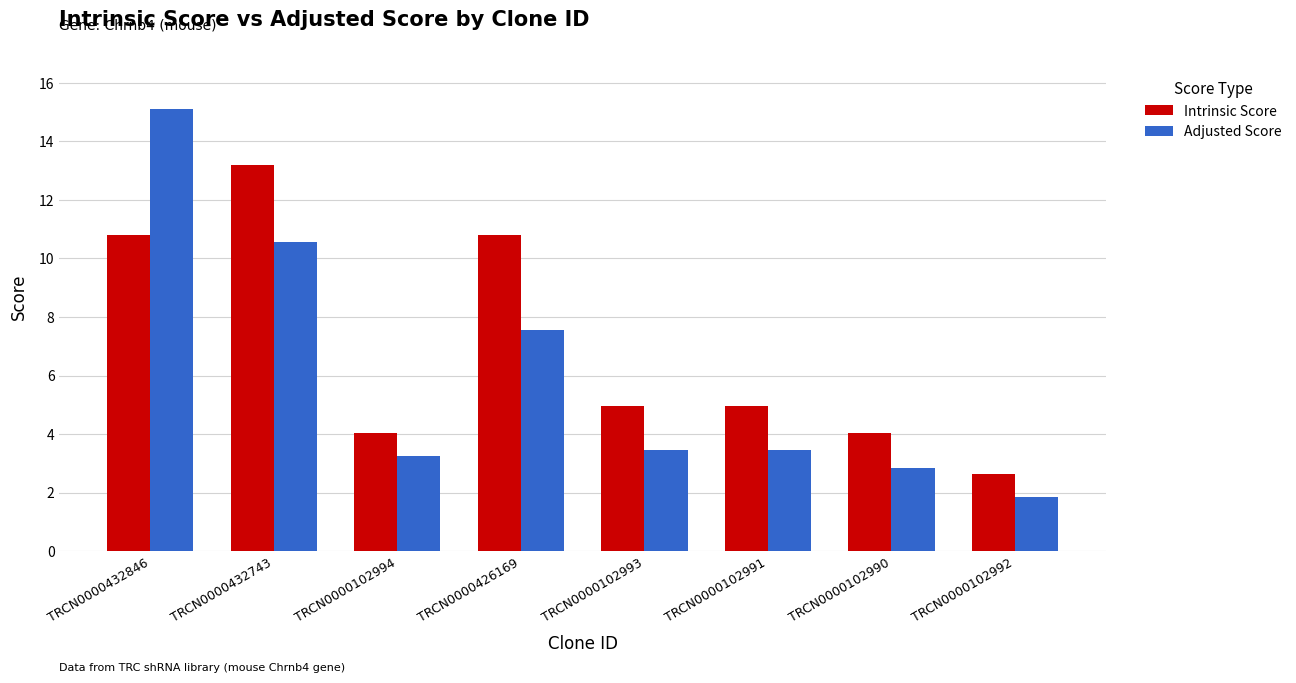

At TRCN0000432743, list the series in order from smallest to largest.

Adjusted Score, Intrinsic Score